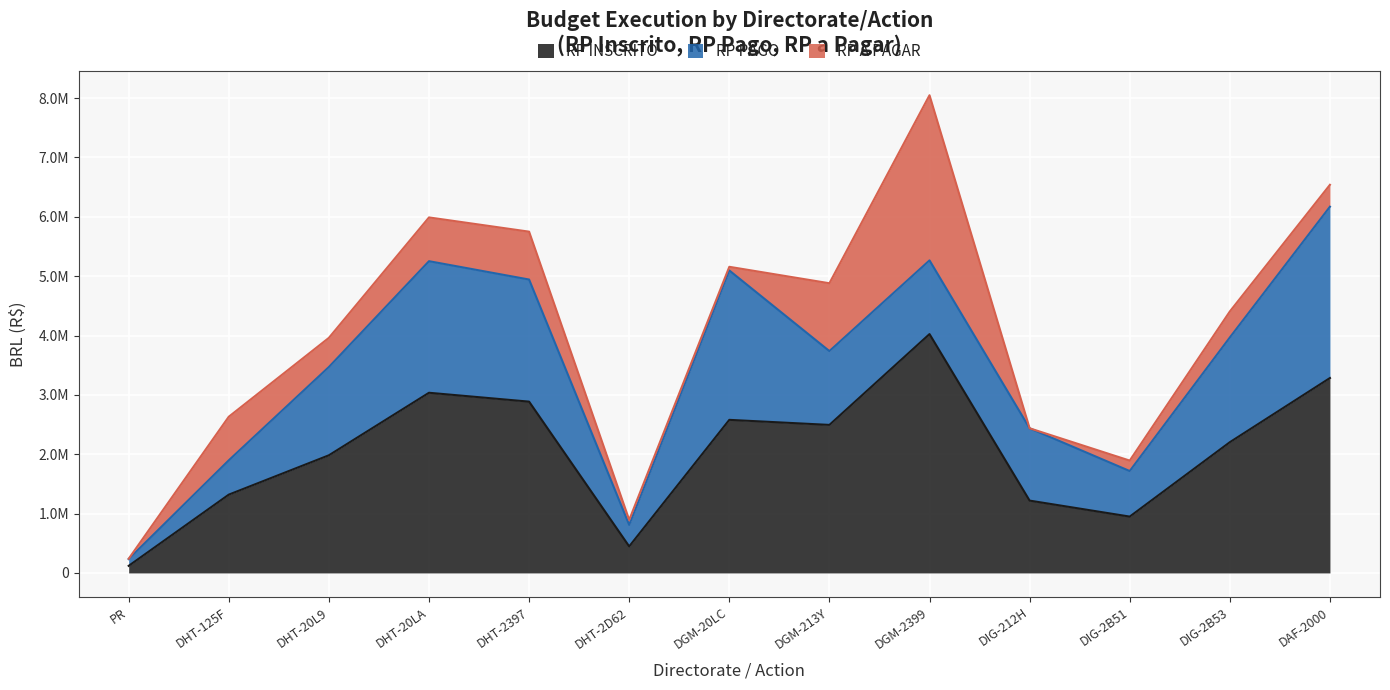

What is the sum of the RP INSCRITO values at DHT-2397 and DHT-125F?

4205337.6